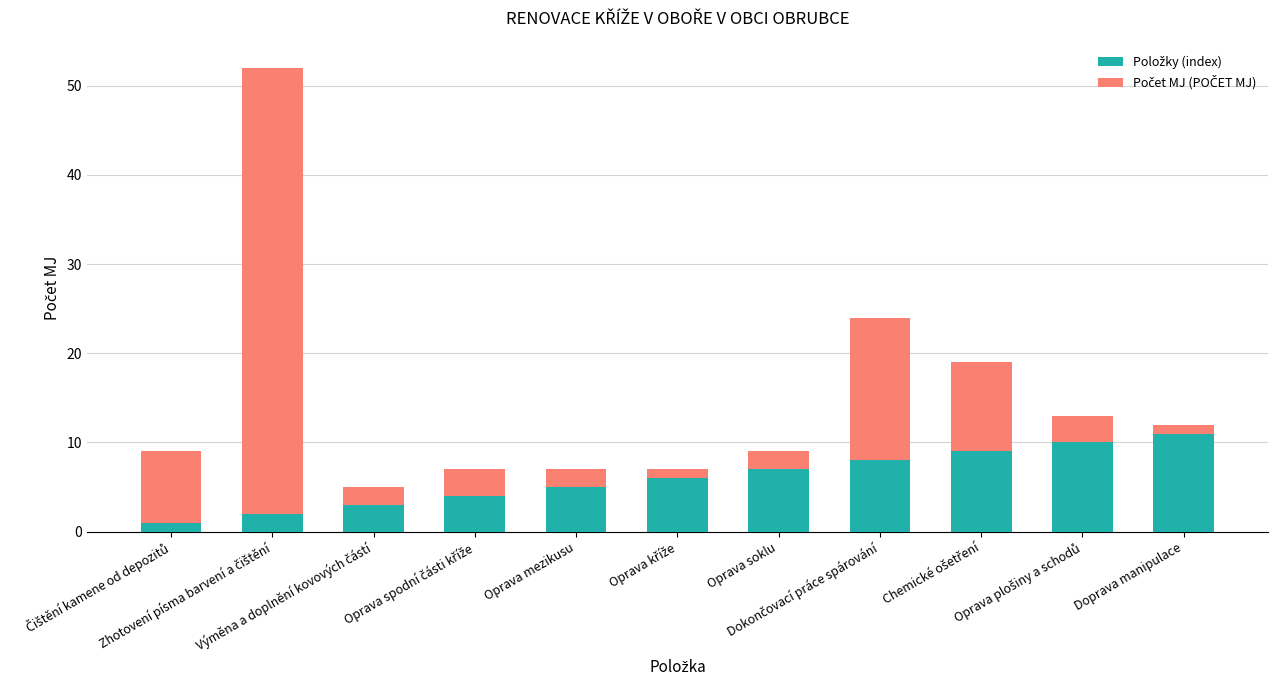

What is the label of the 2nd bar from the left?

Zhotovení písma barvení a čištění